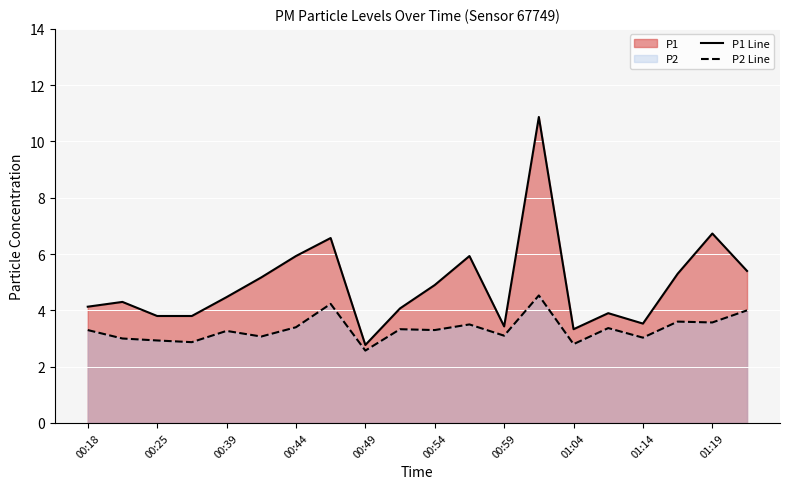

At which label does P1 Line first exceed 4?

00:18